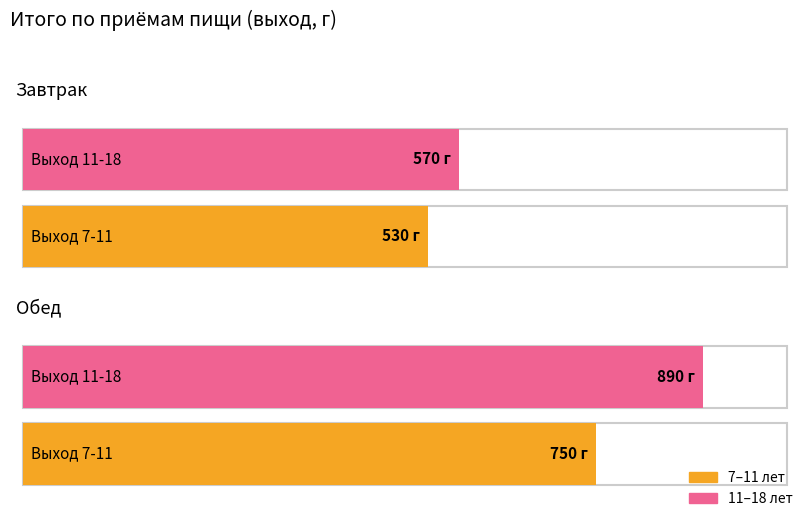

The value of 7-11 at Завтрак is 530. True or false?

True